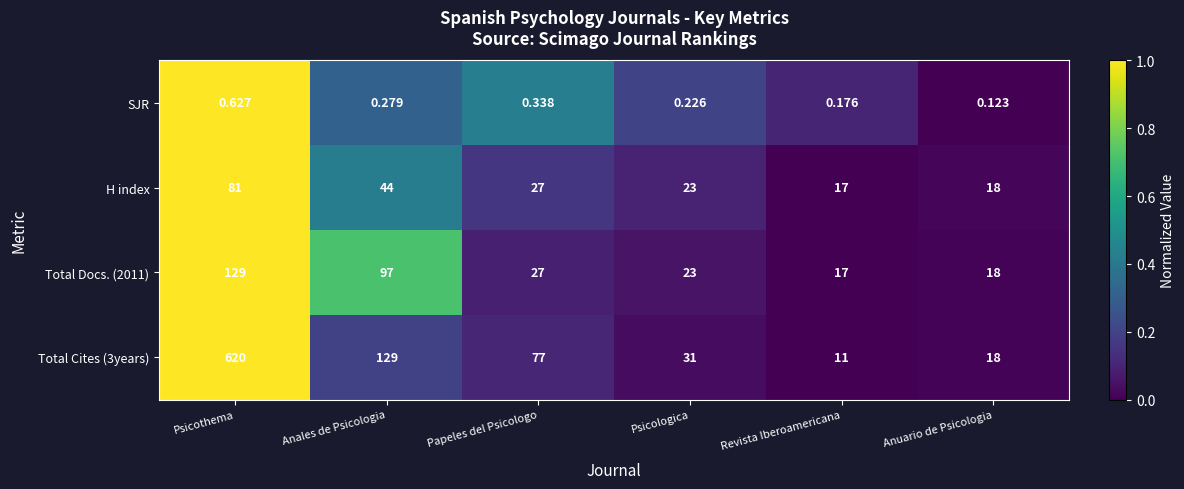

Where is Total Docs. (2011) nearest to the value 73?

Anales de Psicologia